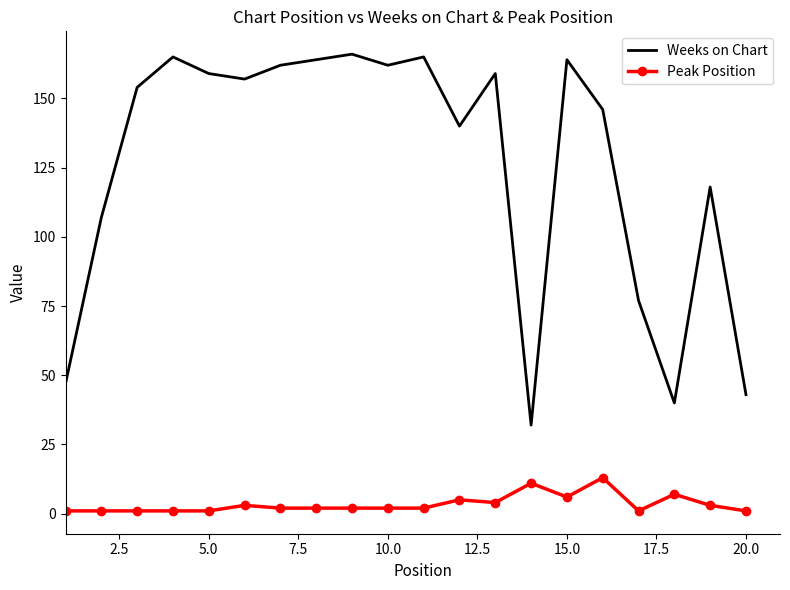

Which series has the largest total across all categories?

Weeks on Chart